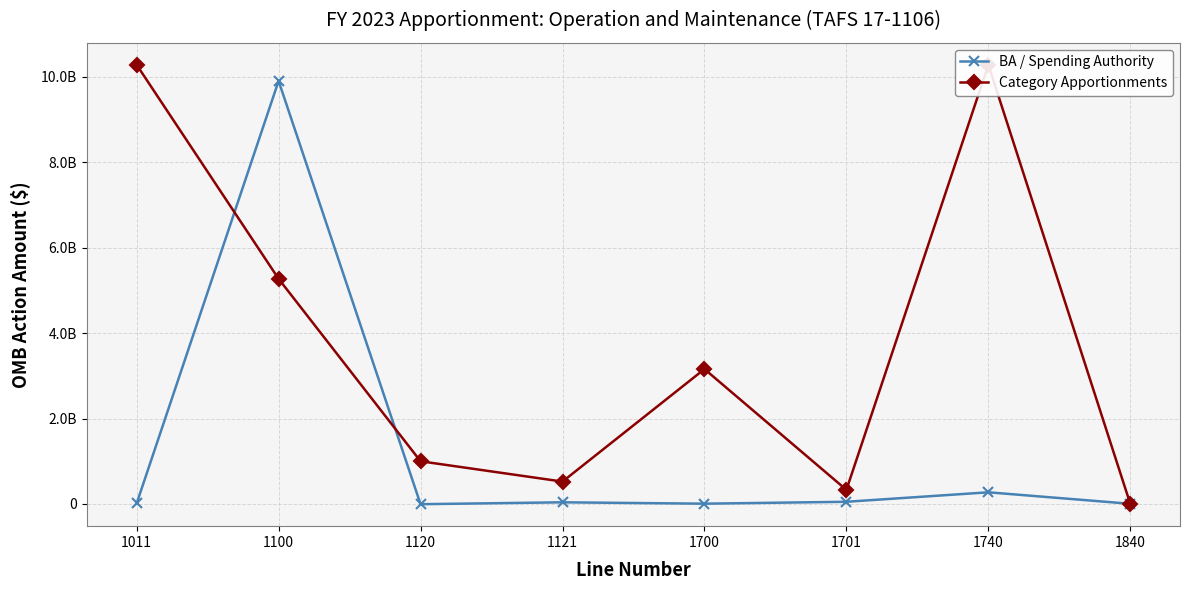

After their last crossing, which series has the higher values: BA / Spending Authority or Category Apportionments?

BA / Spending Authority